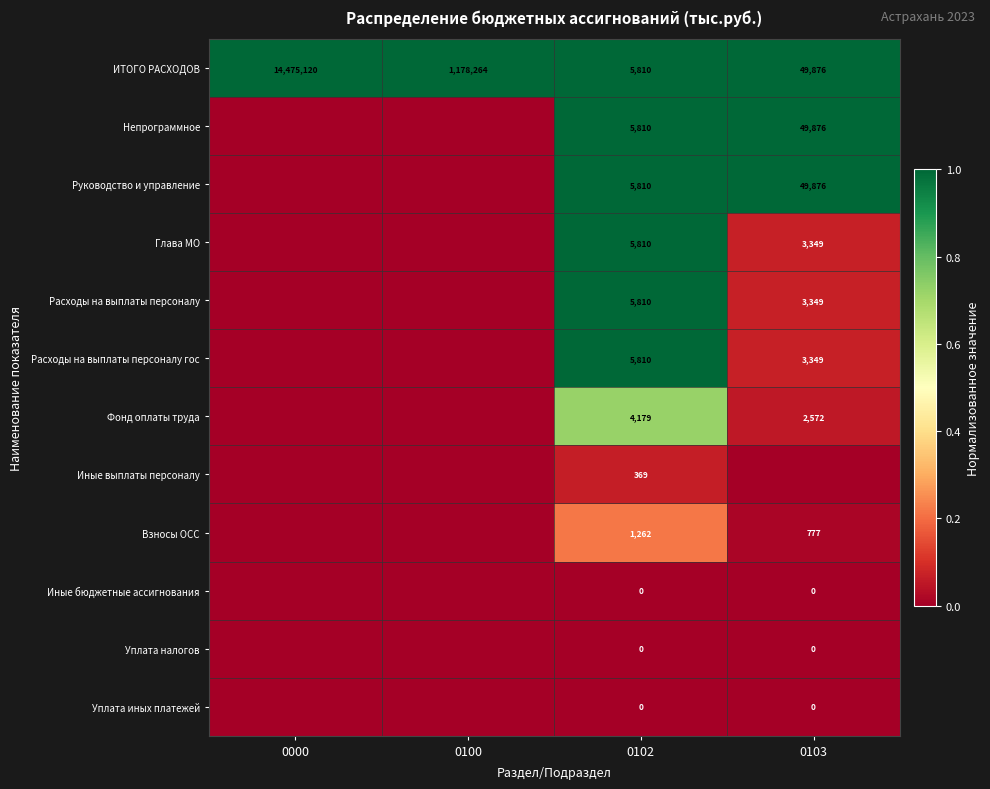

Is it true that Расходы на выплаты персоналу equals 5810 at 0102?

True